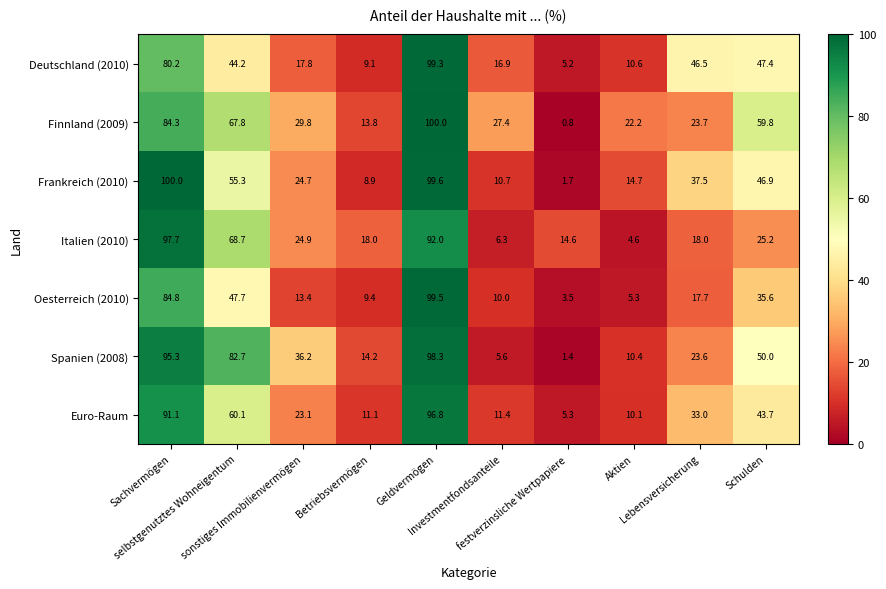

What is the sum of all Euro-Raum values?

385.7